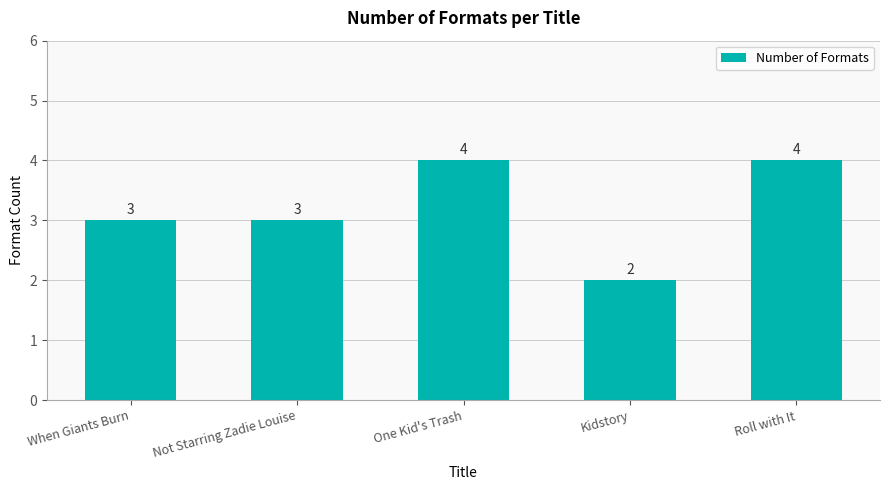

Reading left to right, transcribe all the data shown in this chart.

3	3	4	2	4